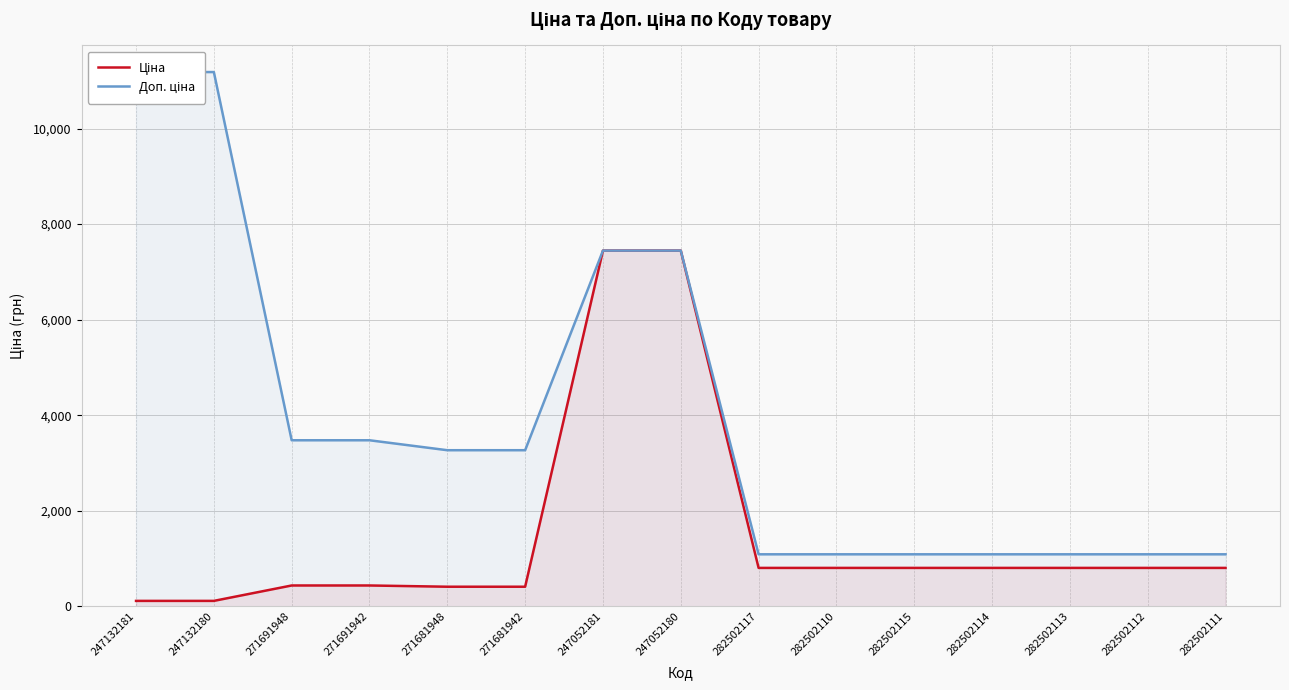

At which category is the sum across all series the highest?

247052181